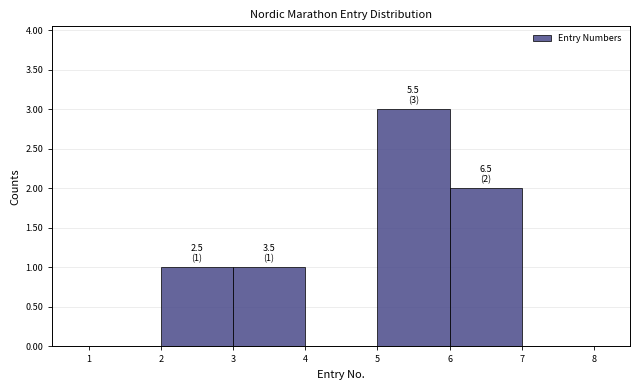

Over which range of the x-axis is the bar tallest?

5 to 6